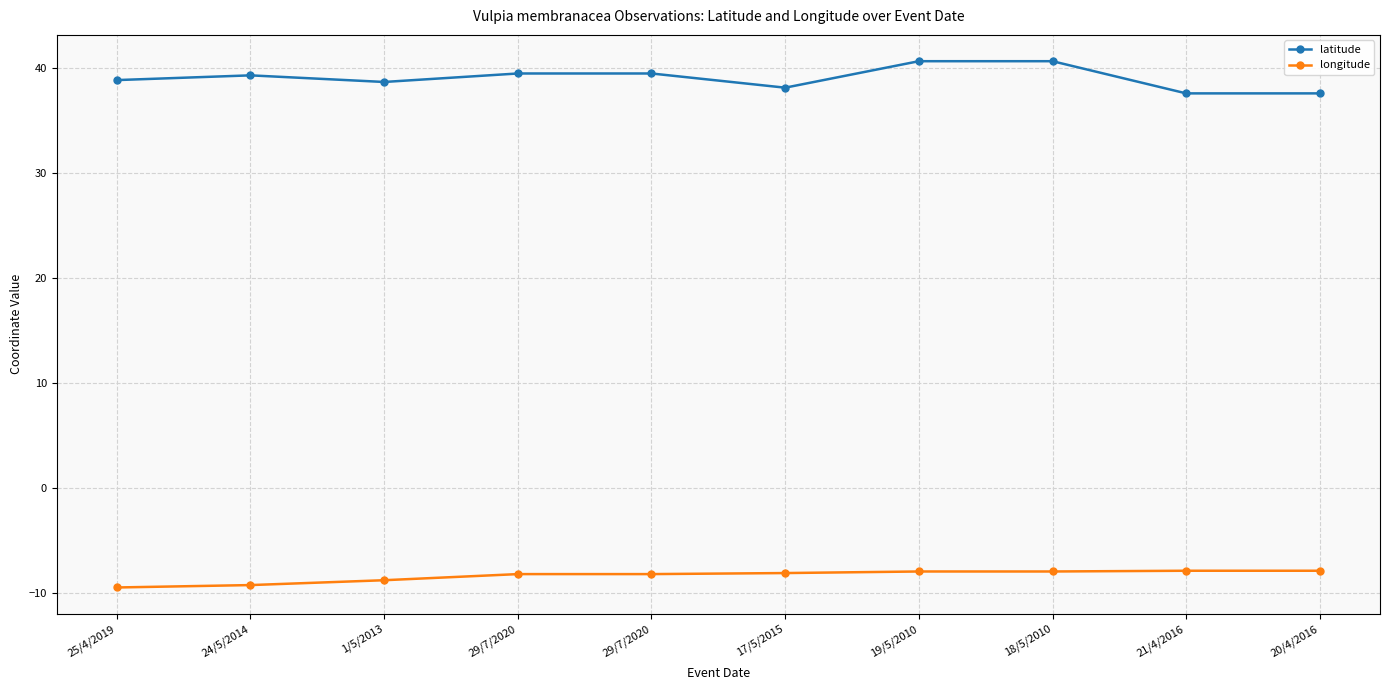

The latitude series shows 38.1 at 17/5/2015. True or false?

True